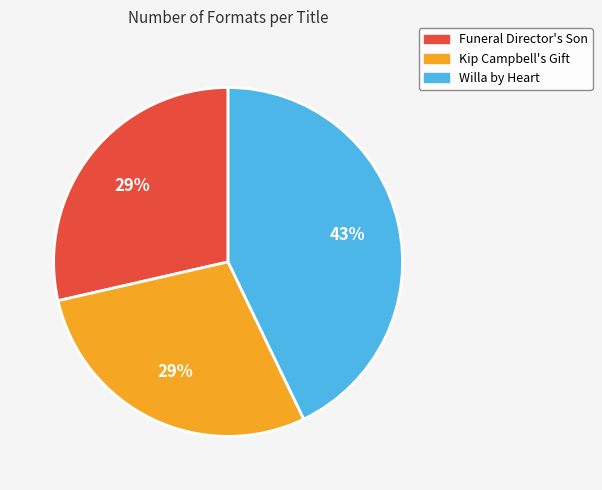

Is Funeral Director's Son the majority of the pie?

No